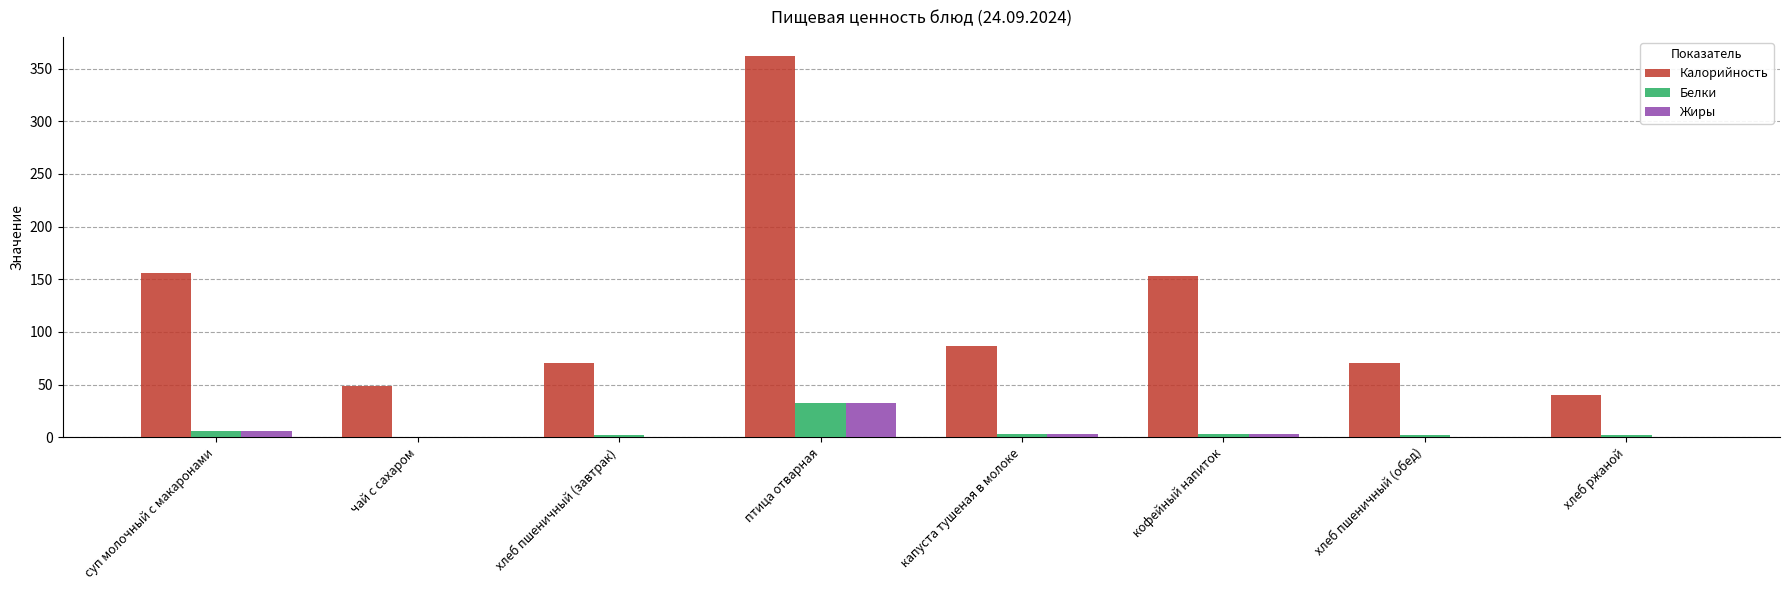

How many values in the Белки series exceed 2?

6